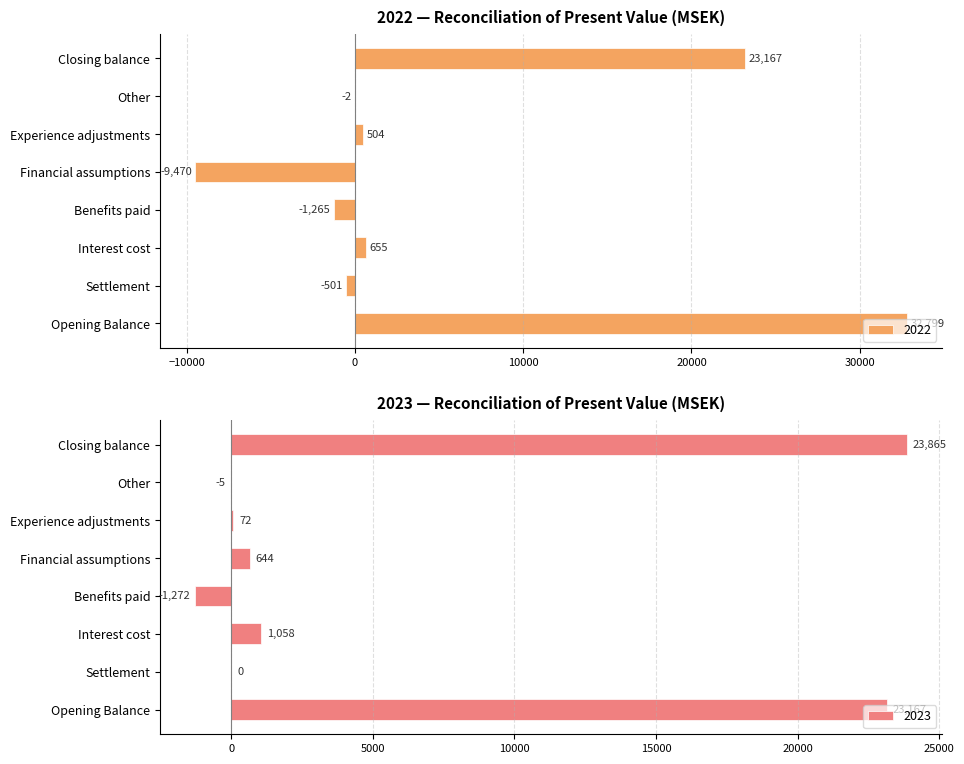

Where does the 2023 series first go above 33?

Opening Balance